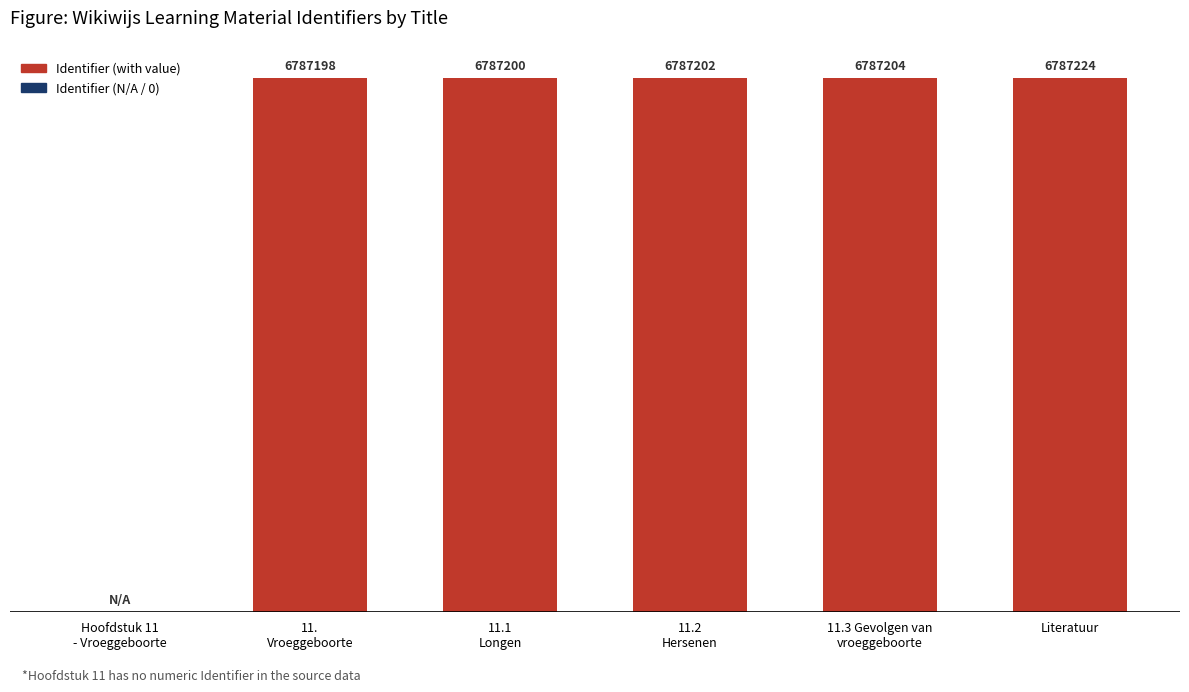

Are the bars horizontal?

No